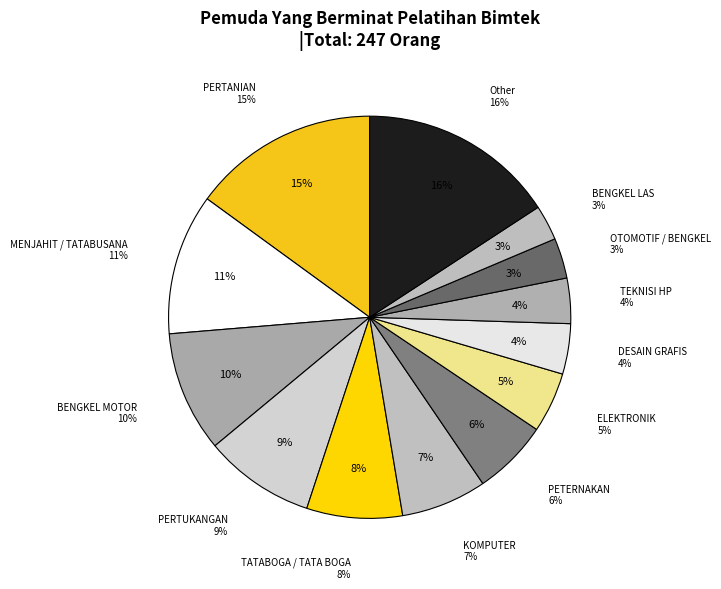

Does BENGKEL LAS represent more than half of the total?

No